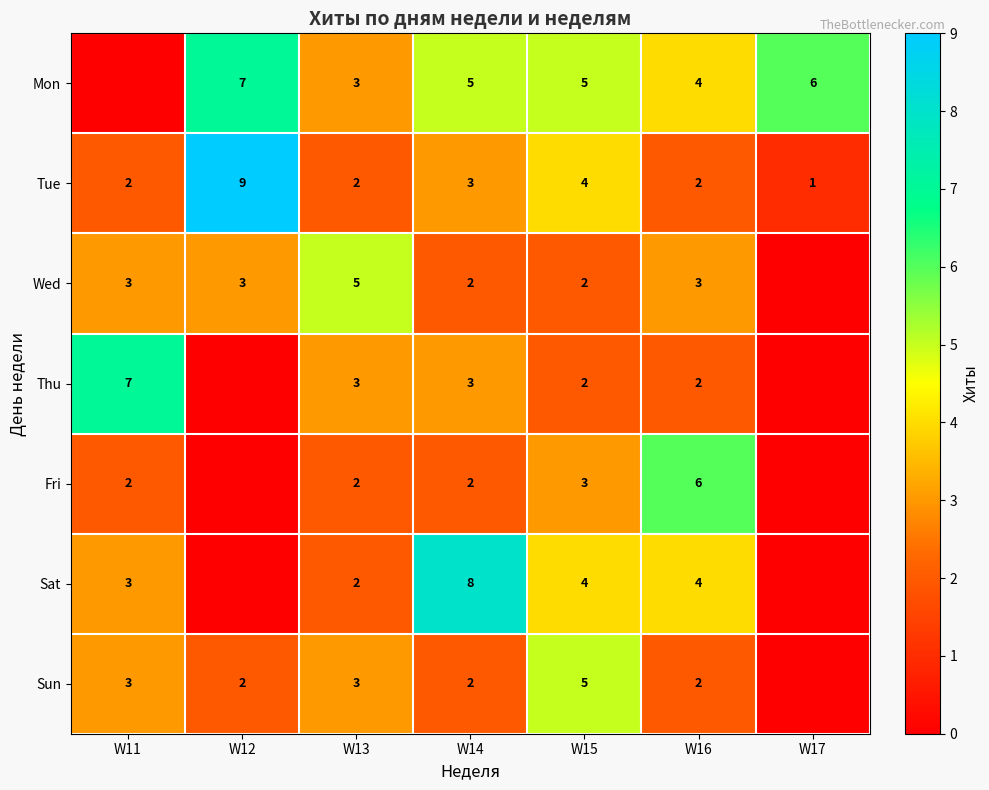

What is the difference between the highest and lowest values at W16?

4